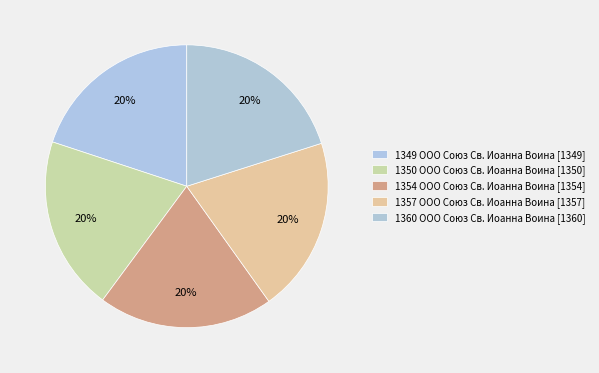

Which category has the smallest portion of the pie?

1349 ООО Союз Св. Иоанна Воина